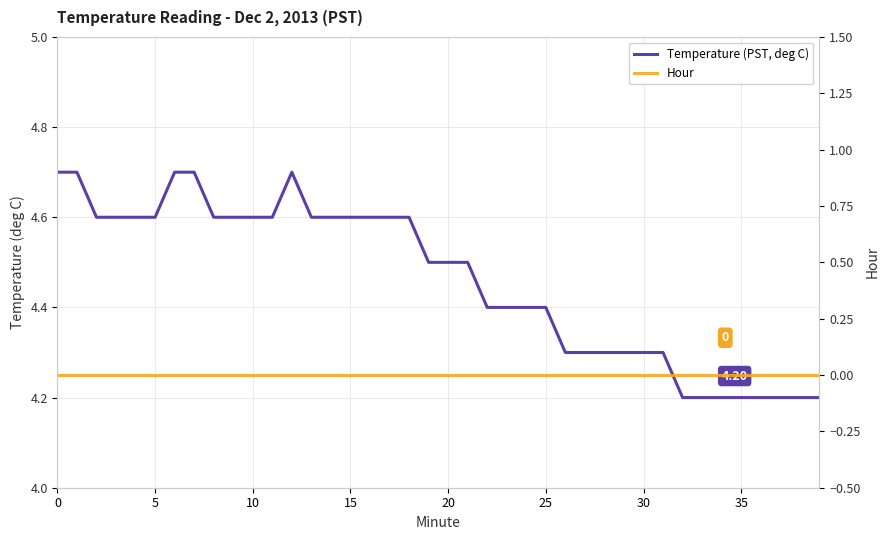

Which has a higher value, 37 or 13?

13